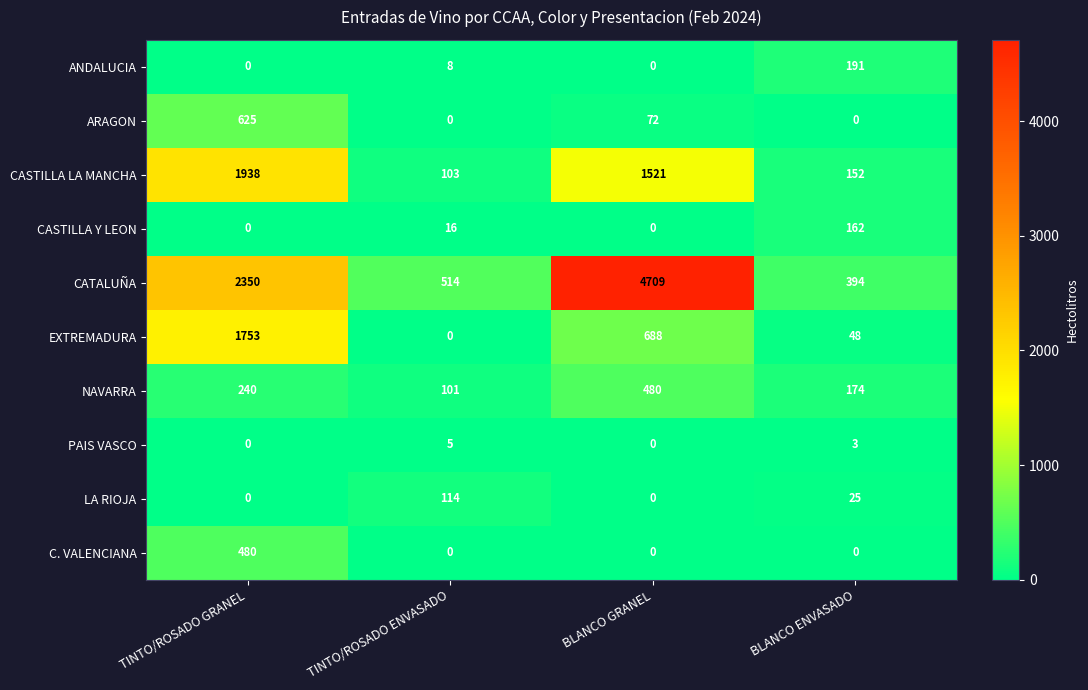

What is the sum of all ARAGON values?

697